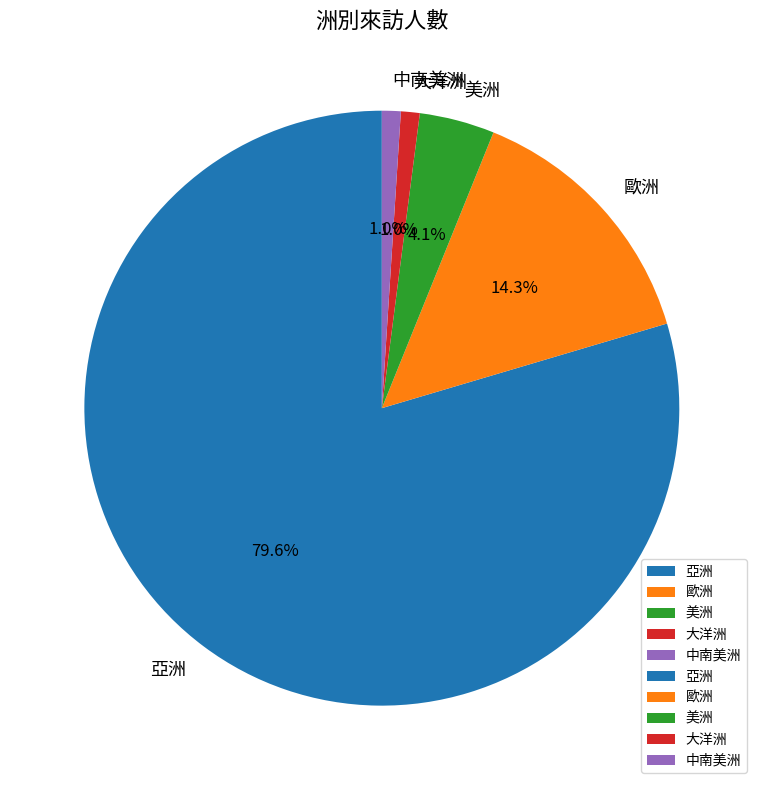

True or false: 大洋洲 accounts for 1% of the total.

True